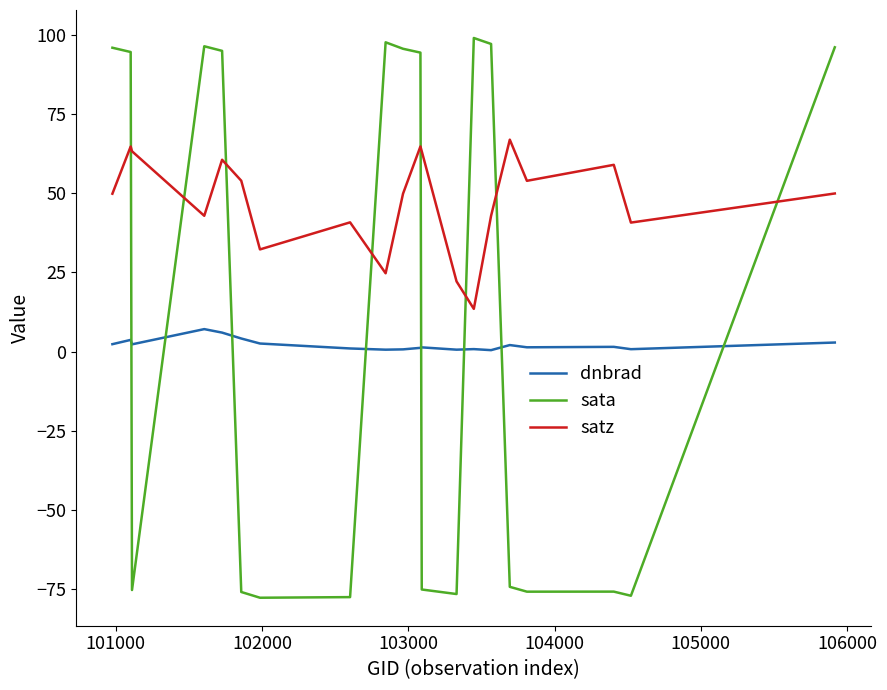

What is the minimum value shown in the chart?

-77.7